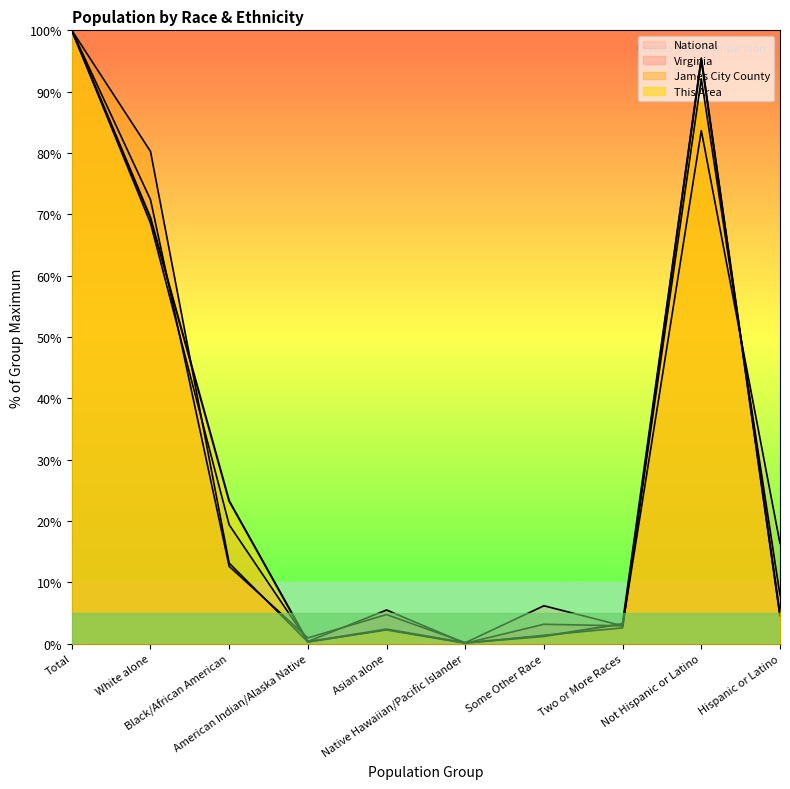

Reading right to left, extract all data points from this chart.

This Area: 4.7	95.3	3.2	1.2	0.1	2.4	0.3	23.3	69.4	100.0
James City County: 4.5	95.5	2.6	1.4	0.1	2.2	0.3	13.1	80.3	100.0
Virginia: 7.9	92.1	2.9	3.2	0.1	5.5	0.4	19.4	68.6	100.0
National: 16.3	83.7	2.9	6.2	0.2	4.8	0.9	12.6	72.4	100.0